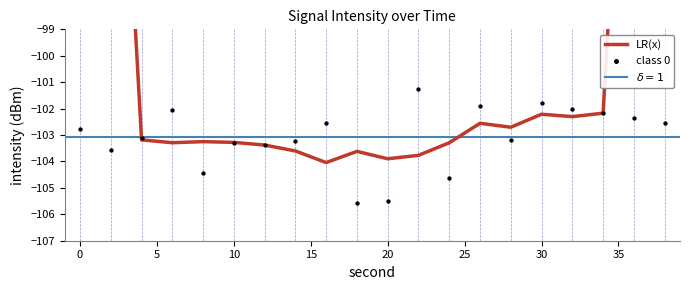

Between 4 and 18, which is larger?

4